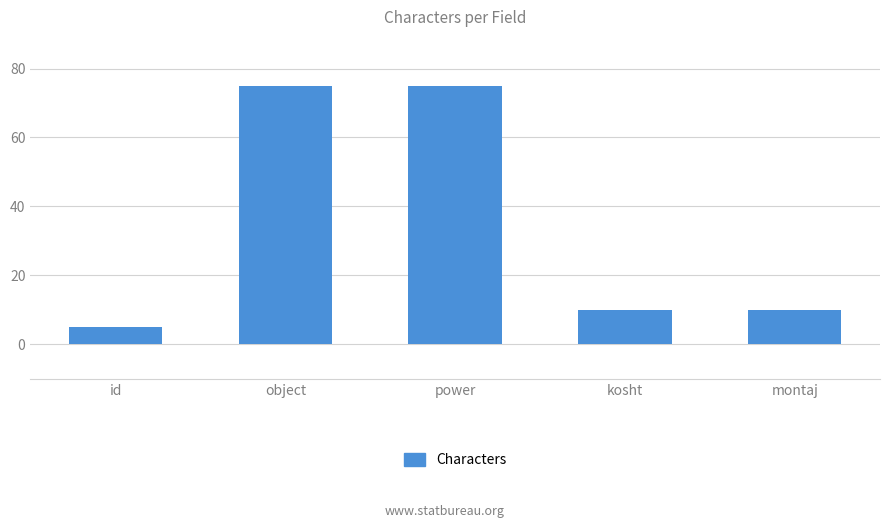

What is the value of the 1st bar from the left?

5